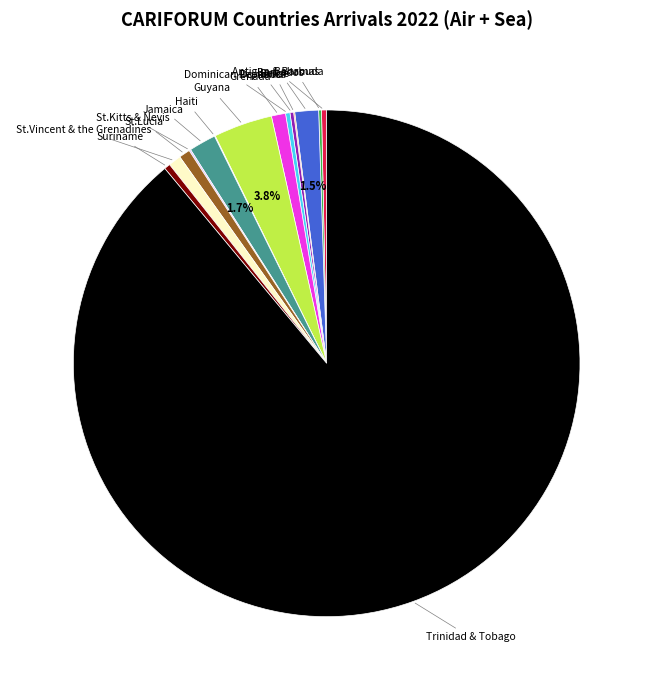

To the nearest percent, what is the average slice percentage?

7%